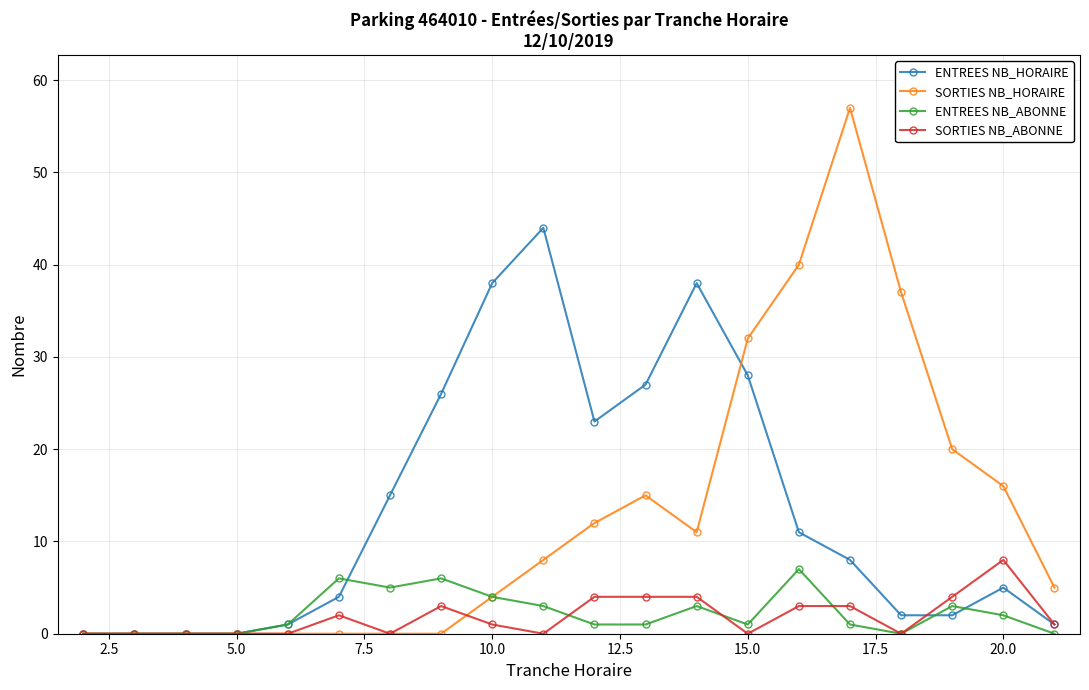

What is the greatest value displayed?

57